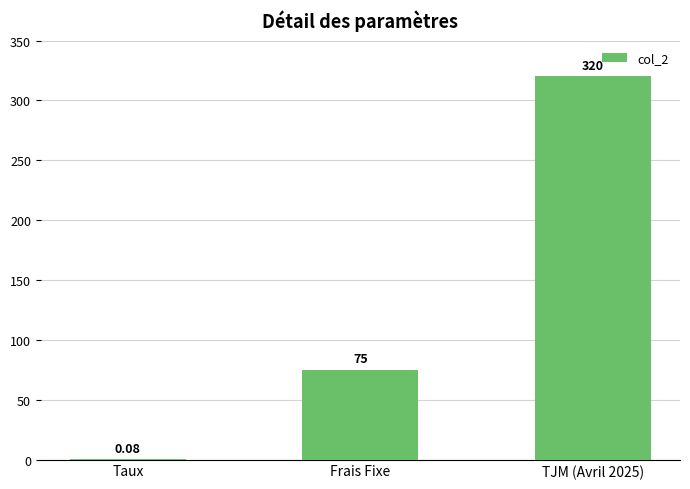

Between Frais Fixe and TJM (Avril 2025), which is larger?

TJM (Avril 2025)